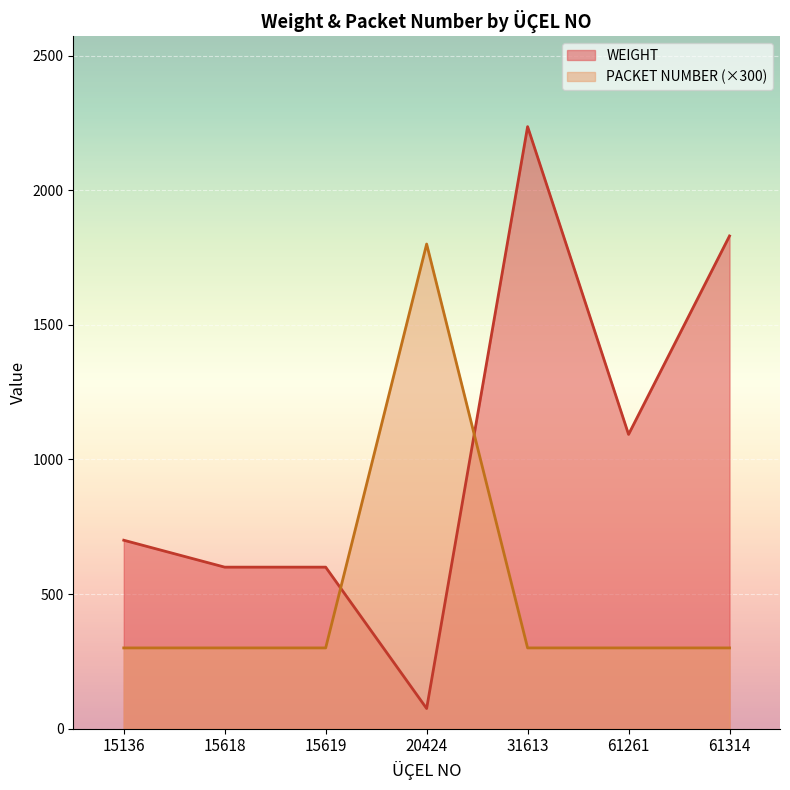

Which category has the lowest value in the PACKET NUMBER series?

15136